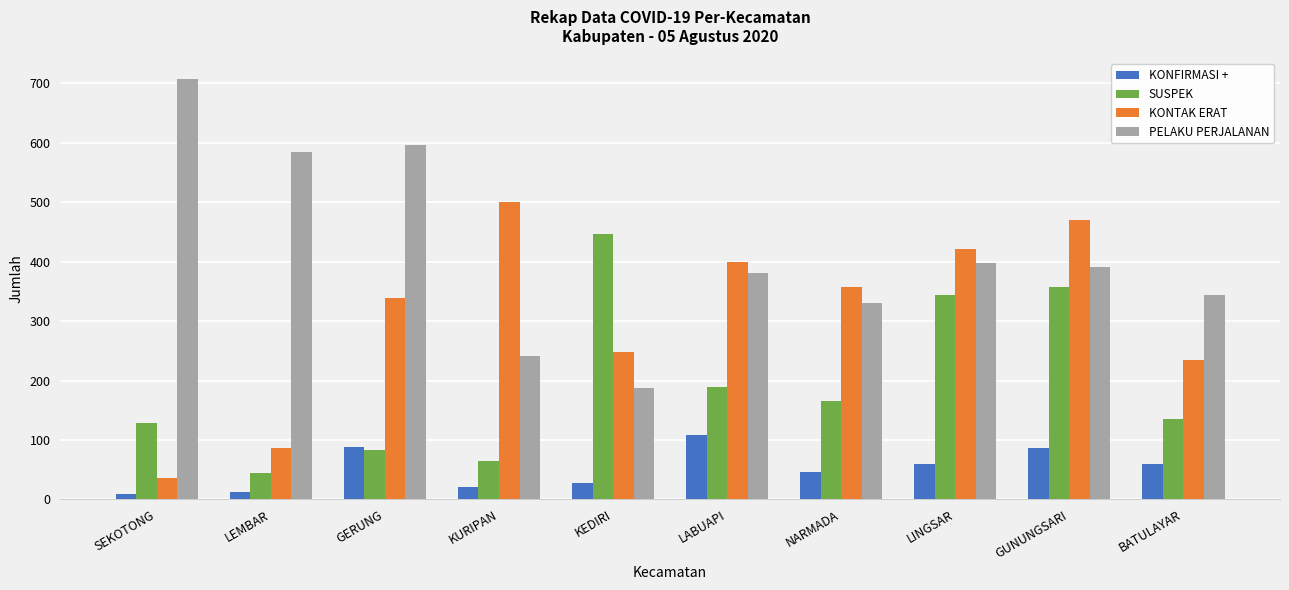

Where does the KONTAK ERAT series first go above 358?

KURIPAN